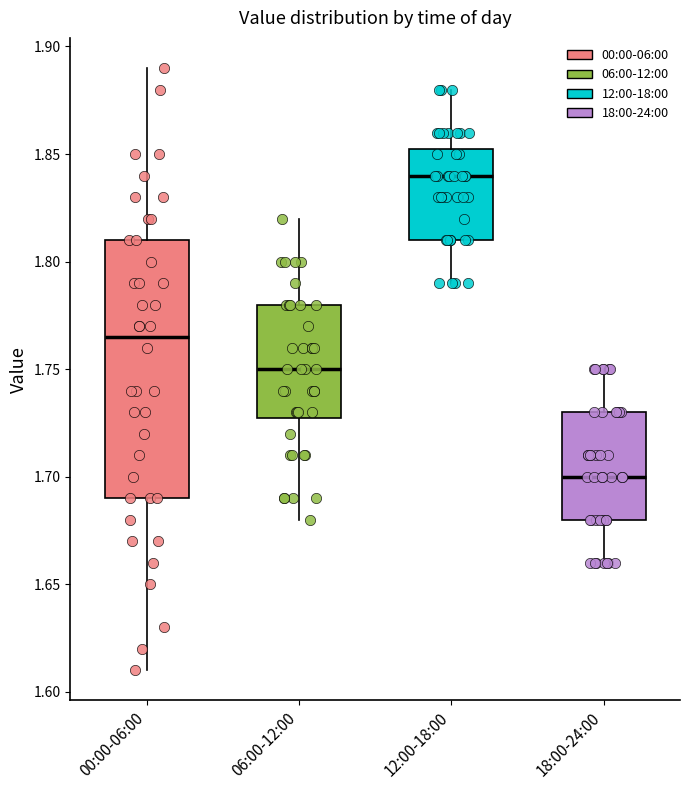

Reading left to right, read every box against the y-axis: the position of its median line, the range the box covers, and the ends of its whiskers. The values are not printed on the chart, so give them approximately, as read against the axis.

00:00-06:00: median 1.765, box 1.690 to 1.810, whiskers 1.610 to 1.890
06:00-12:00: median 1.750, box 1.730 to 1.780, whiskers 1.680 to 1.820
12:00-18:00: median 1.840, box 1.810 to 1.855, whiskers 1.790 to 1.880
18:00-24:00: median 1.700, box 1.680 to 1.730, whiskers 1.660 to 1.750